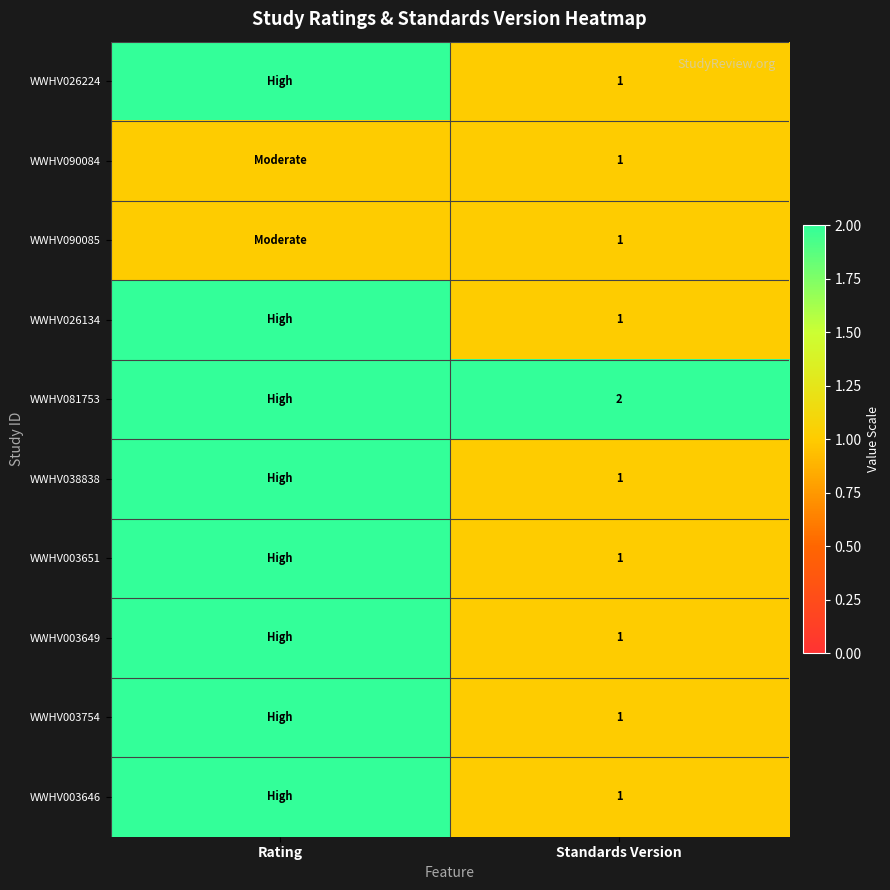

Is it true that WWHV090085 equals 1 at Standards Version?

True